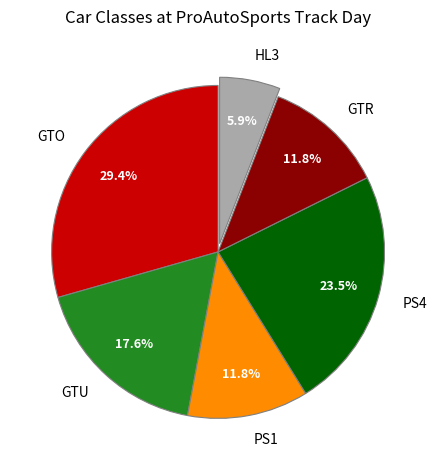

Count the number of slices in the pie.

6